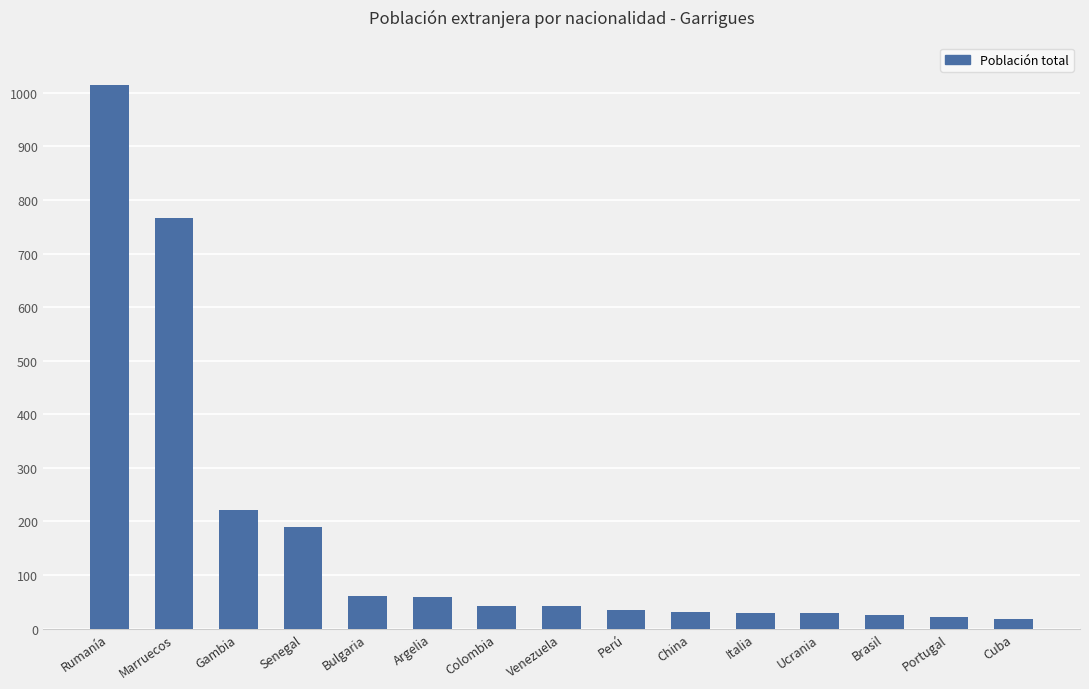

At which label is the value closest to 516?

Marruecos